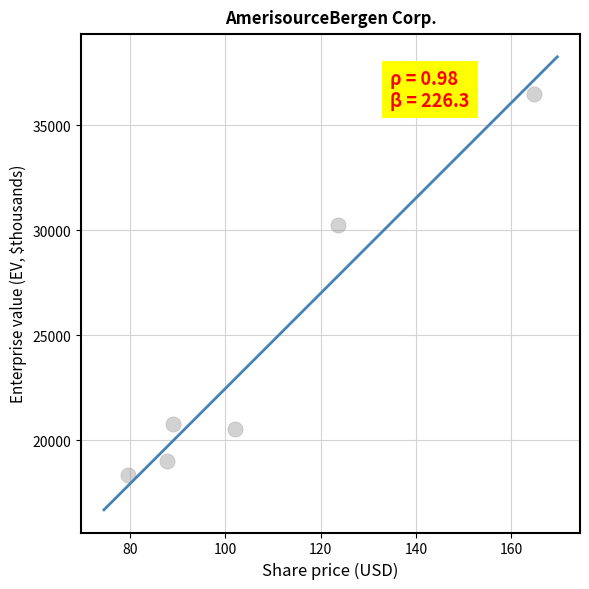

What Y value in the scatter plot is closest to 27404?

30235.6